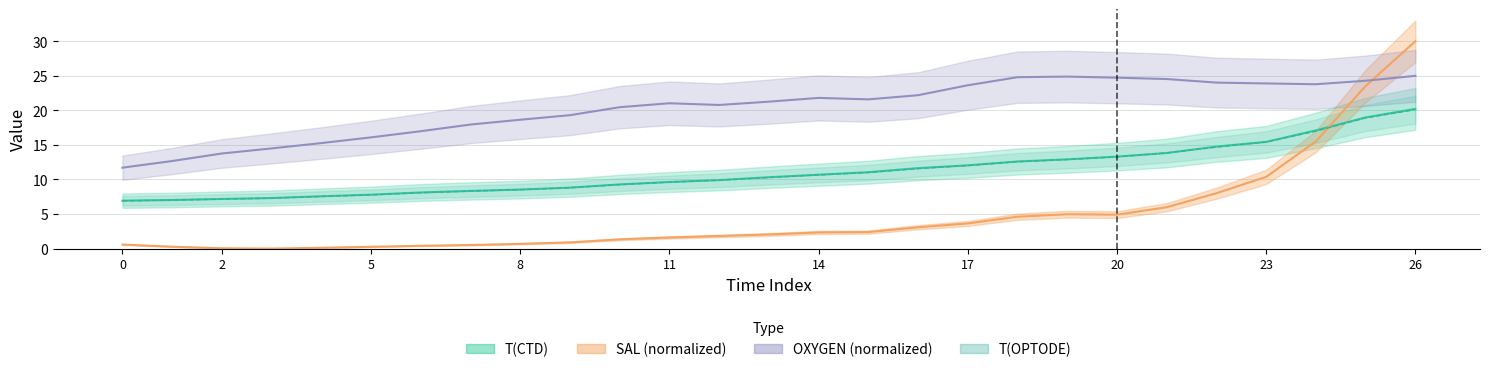

True or false: RAWTEMP and OXYGEN cross at least once.

False